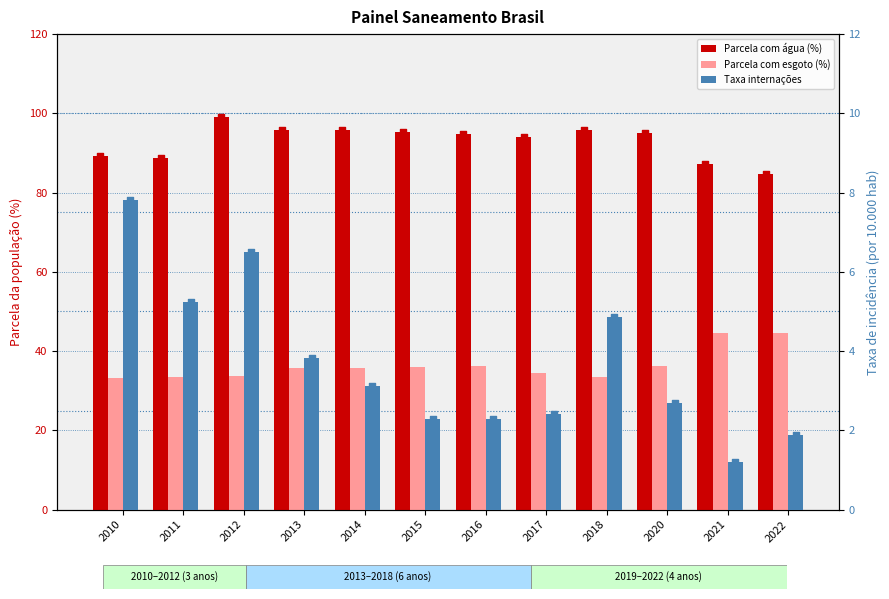

What are all the series names shown in the legend?

Parcela com água (%), Parcela com esgoto (%), Taxa internações